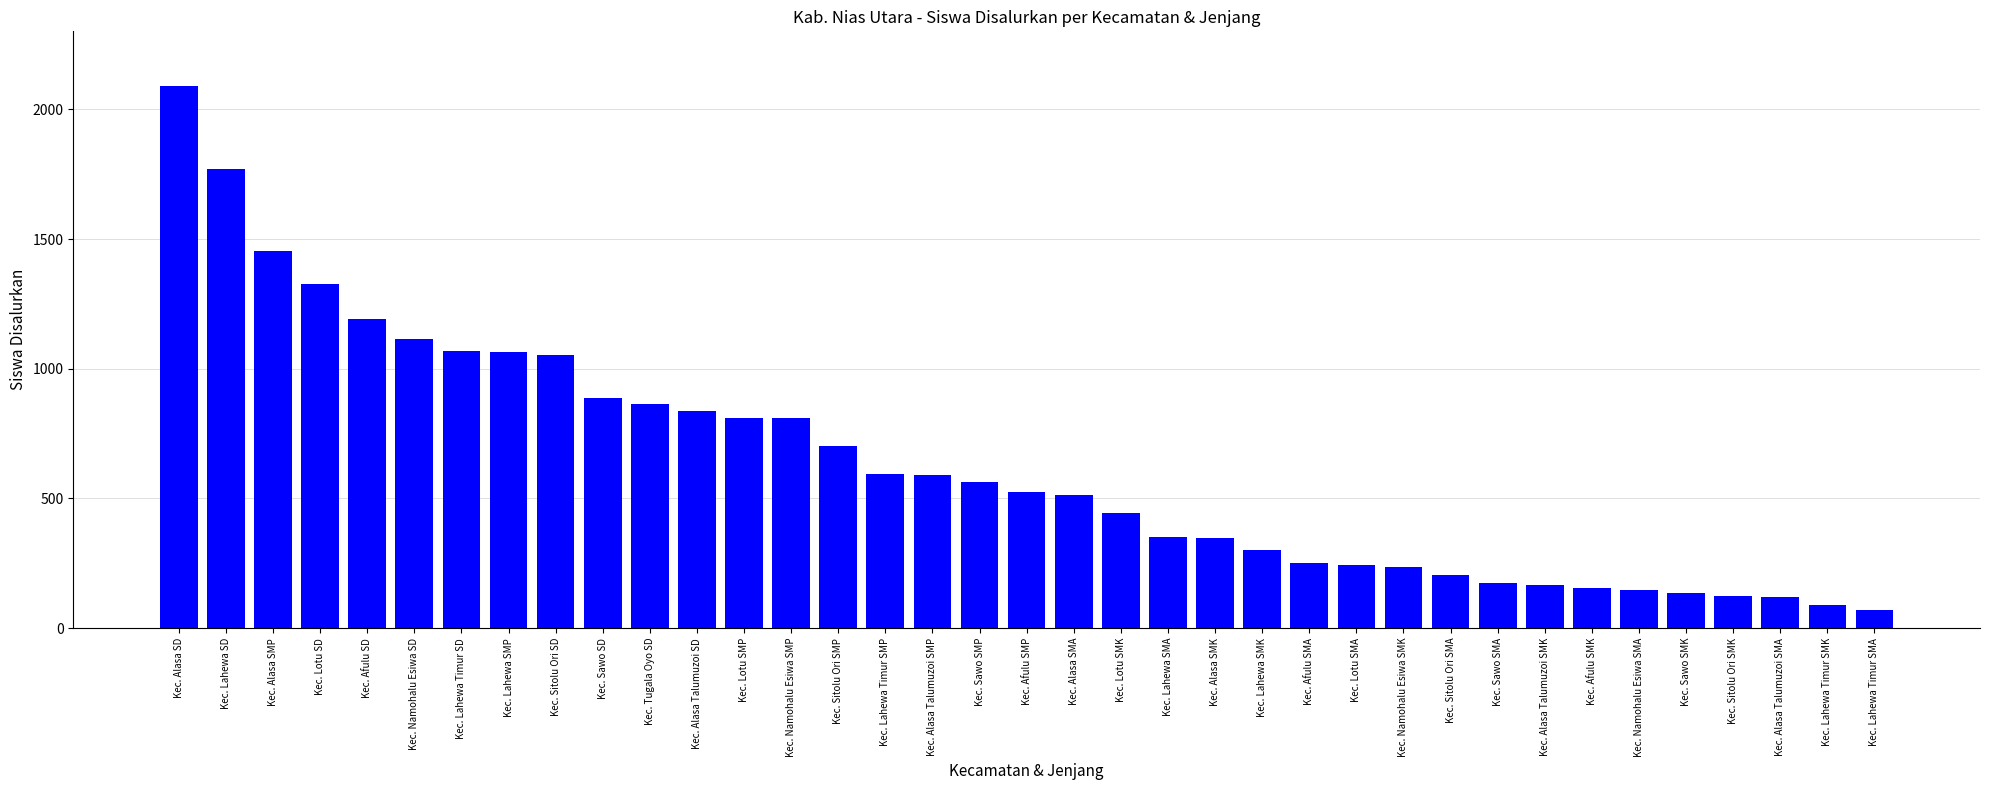

What is the sum of the values at Kec. Lahewa Timur SMP and Kec. Lahewa SMK?

898